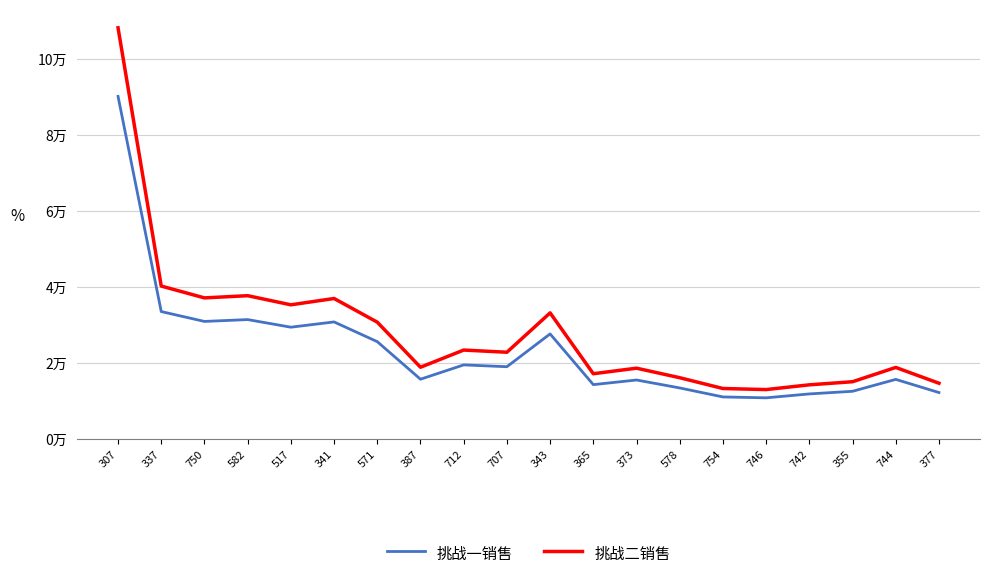

Is this an area chart (filled region under the line)?

No